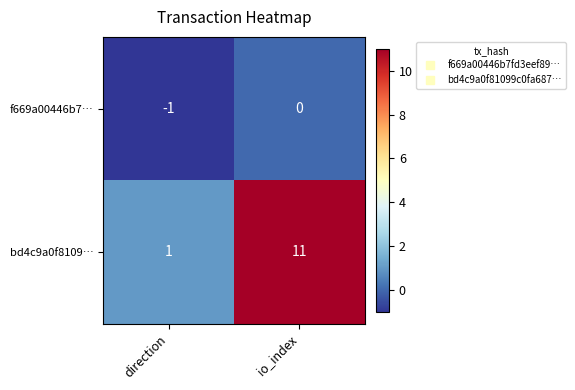

Between direction and io_index, which series saw the biggest shift?

bd4c9a0f8109…